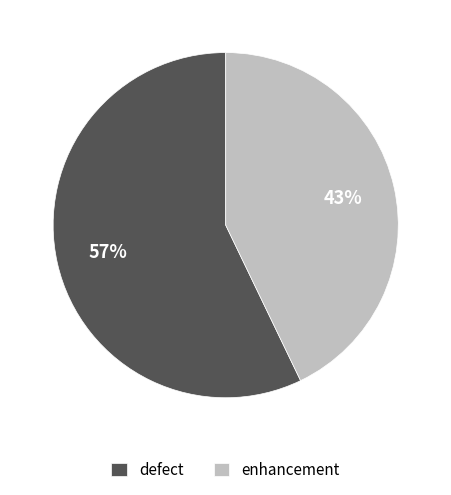

The defect slice represents 57% of the pie. True or false?

True